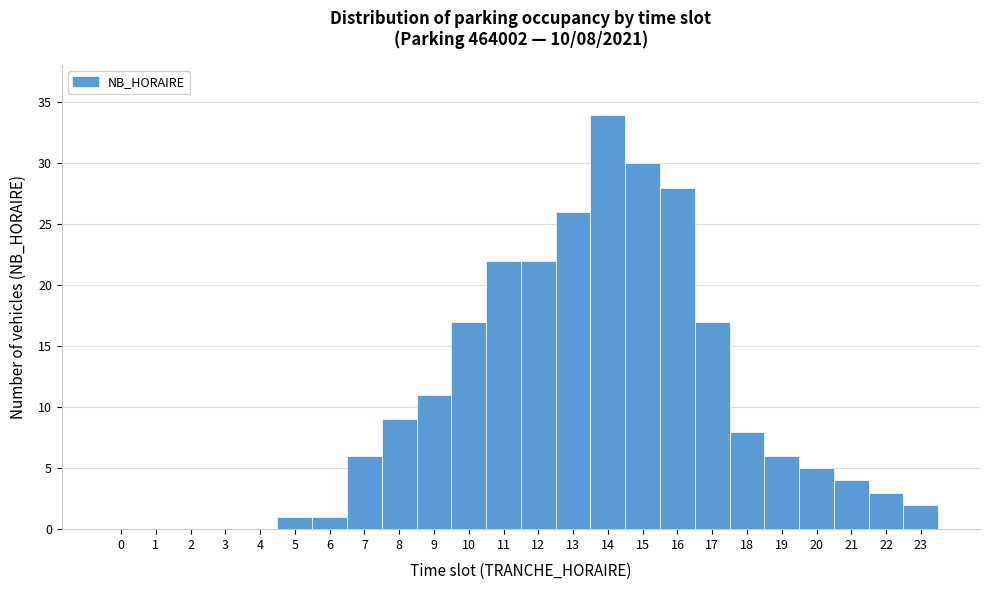

Which range on the x-axis has the tallest bar?

13.5 to 14.5